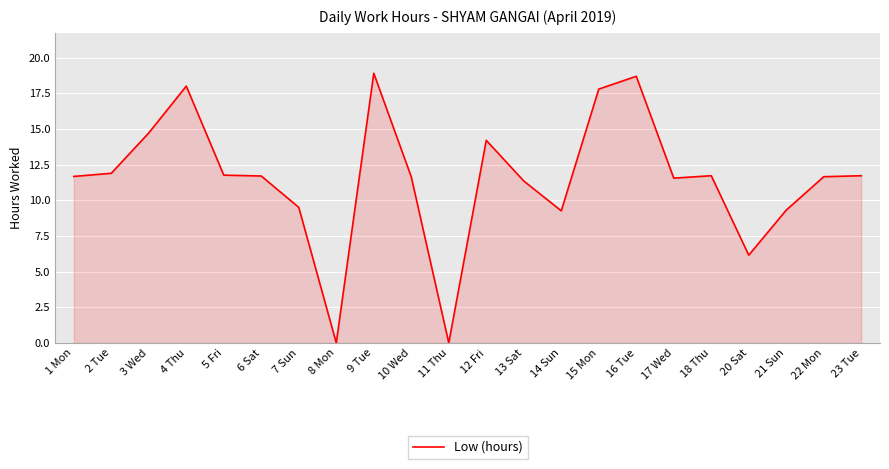

At which label does the data first exceed 11?

1 Mon